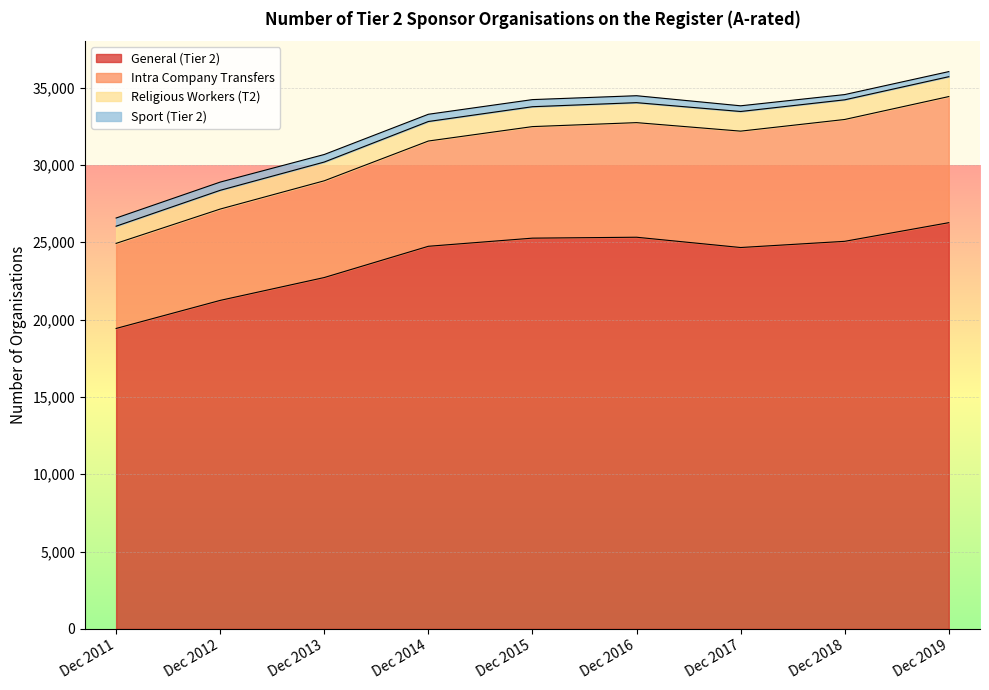

How many data points in Sport (Tier 2) are less than 460?

4